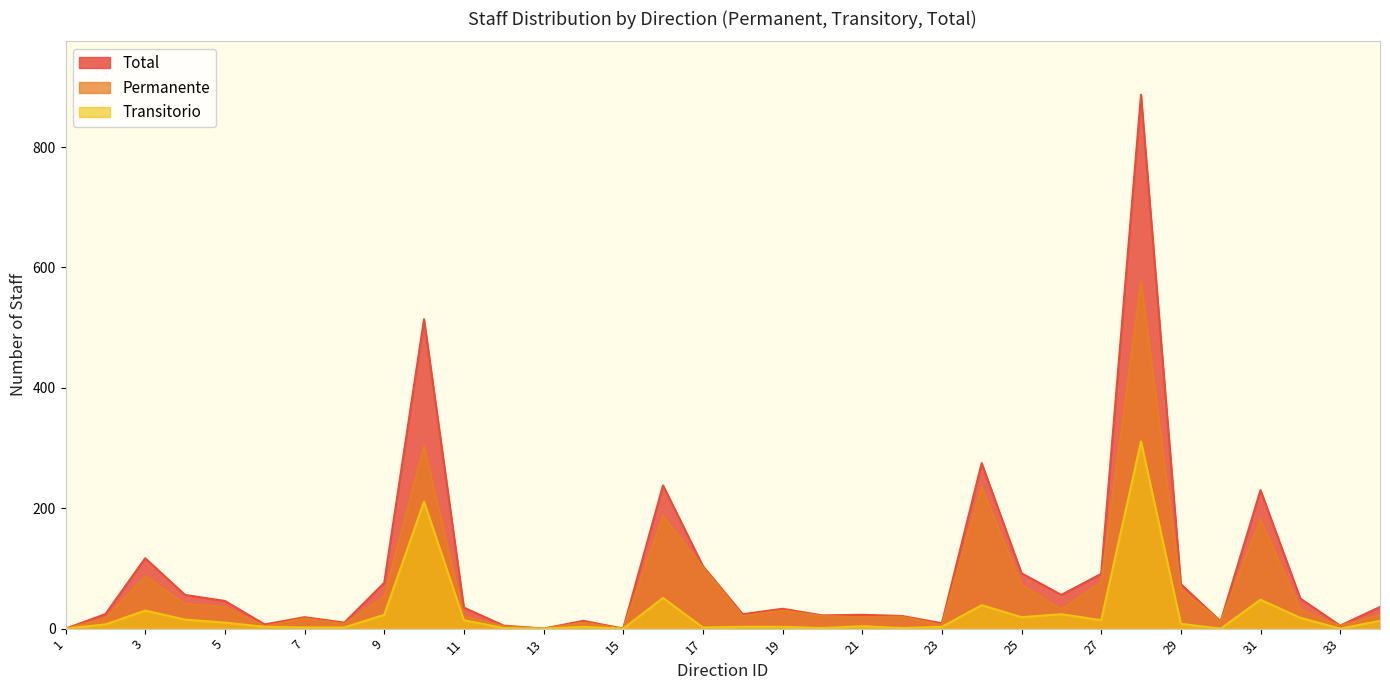

What is the spread (max minus min) of values at 22?

20